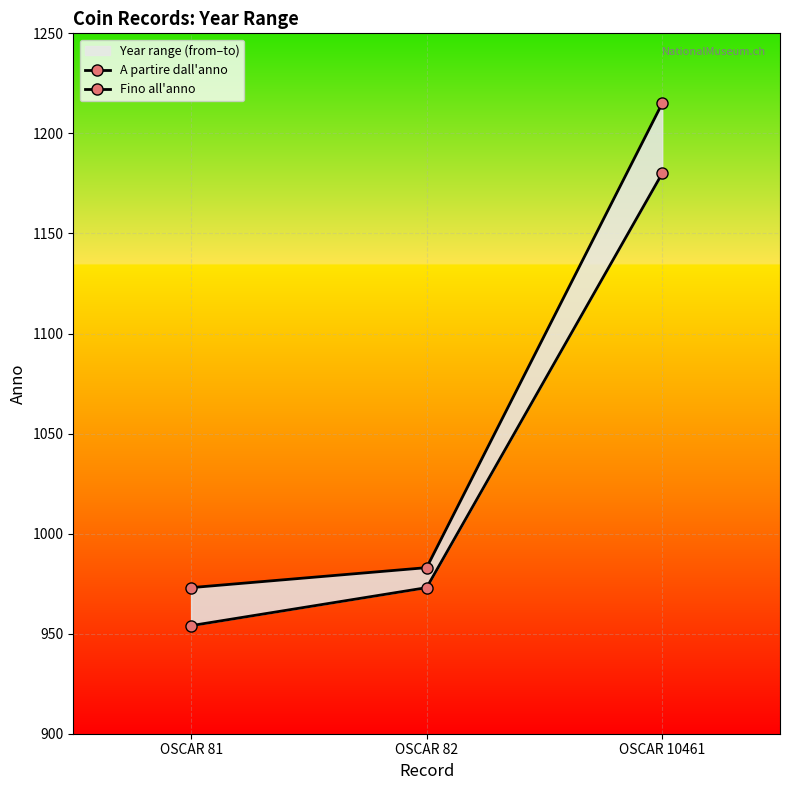

Rank the series by their maximum value, from lowest to highest.

A partire dall'anno, Fino all'anno